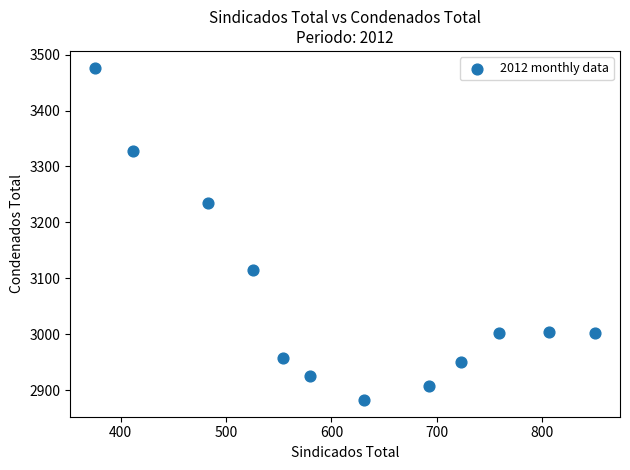

What is the range of Y values (max minus min)?

595